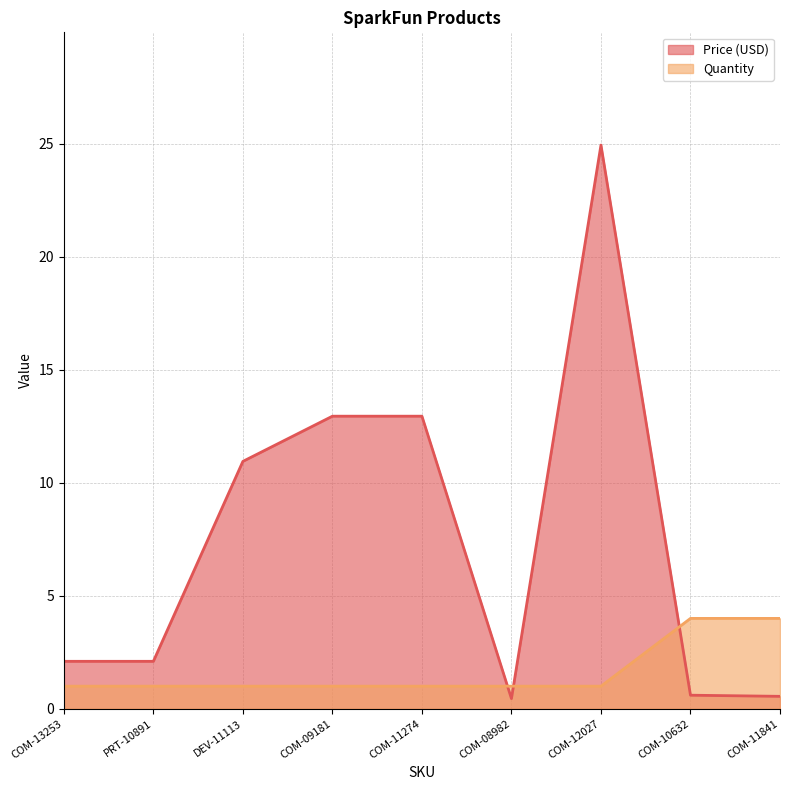

How many values in the Quantity series exceed 1?

2